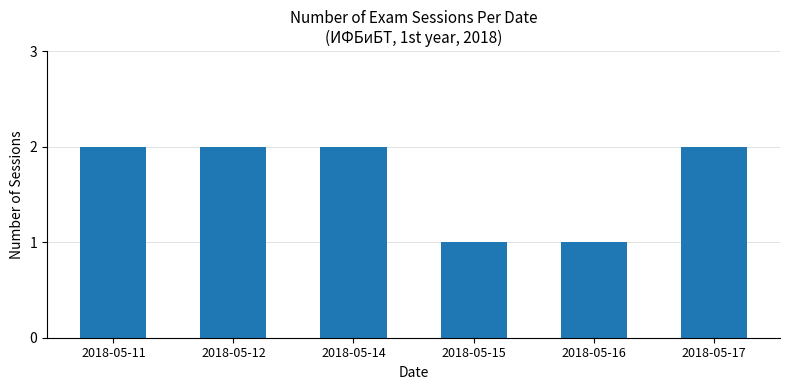

What is the value of the 3rd bar from the left?

2